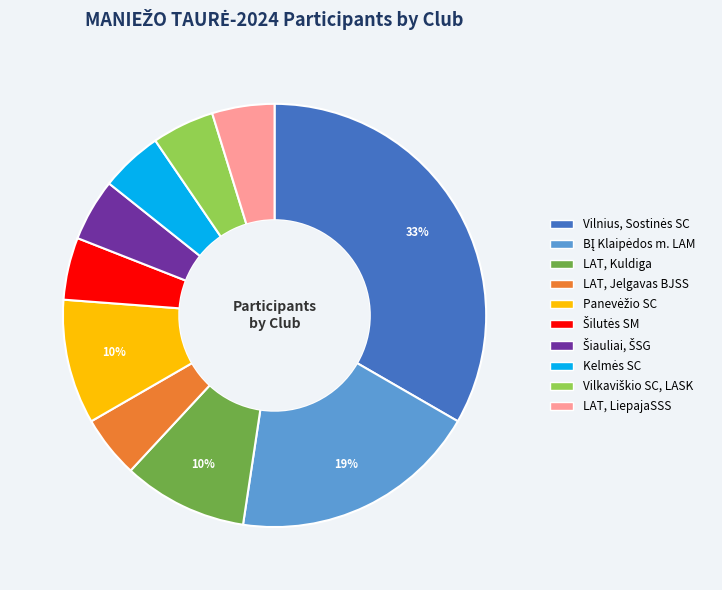

Is there any slice that represents more than half of the pie?

No